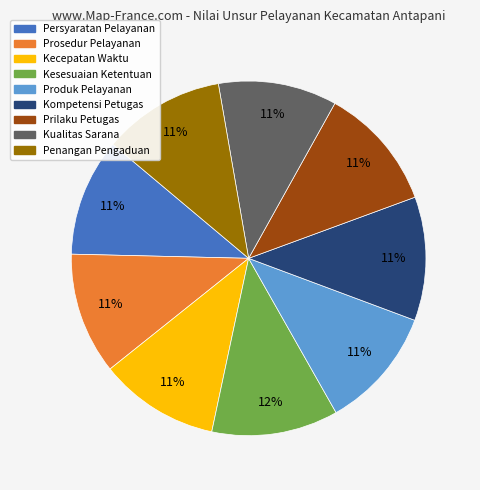

Do Kualitas Sarana and Kesesuaian Ketentuan together represent more than half of the pie?

No